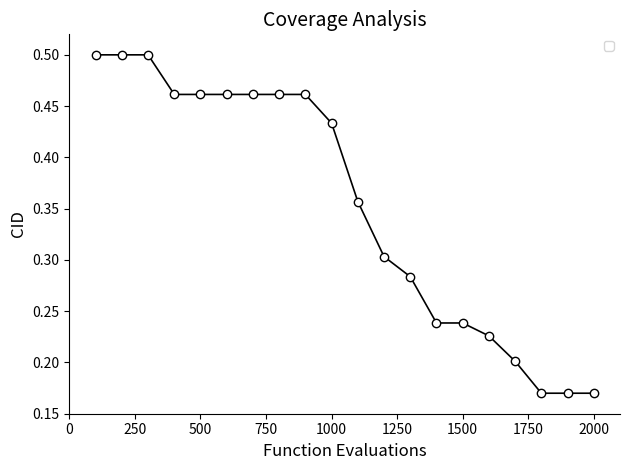

Count the values in the range 0 to 1.

20